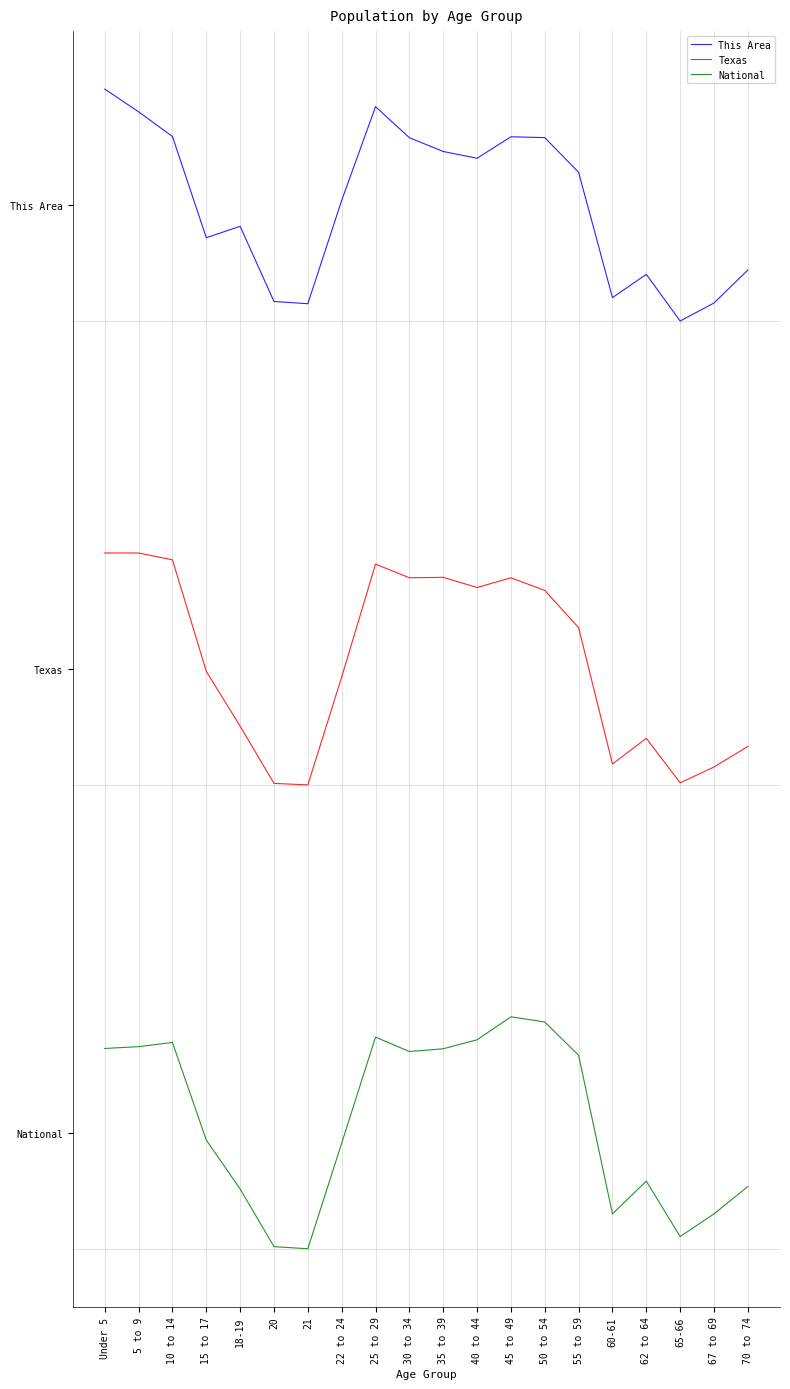

Does the chart display data point markers on the line(s)?

No